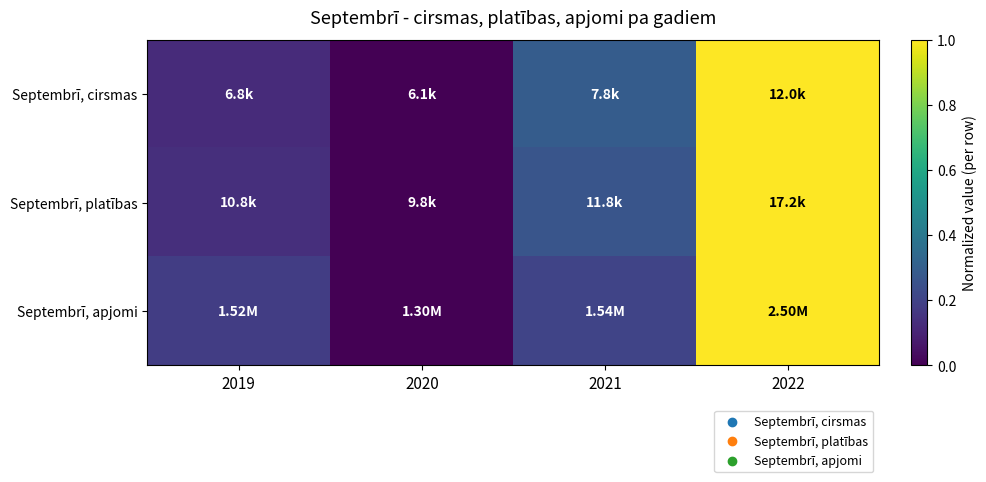

List the series in order of their peak value, highest first.

Septembrī, cirsmas, Septembrī, platības, Septembrī, apjomi